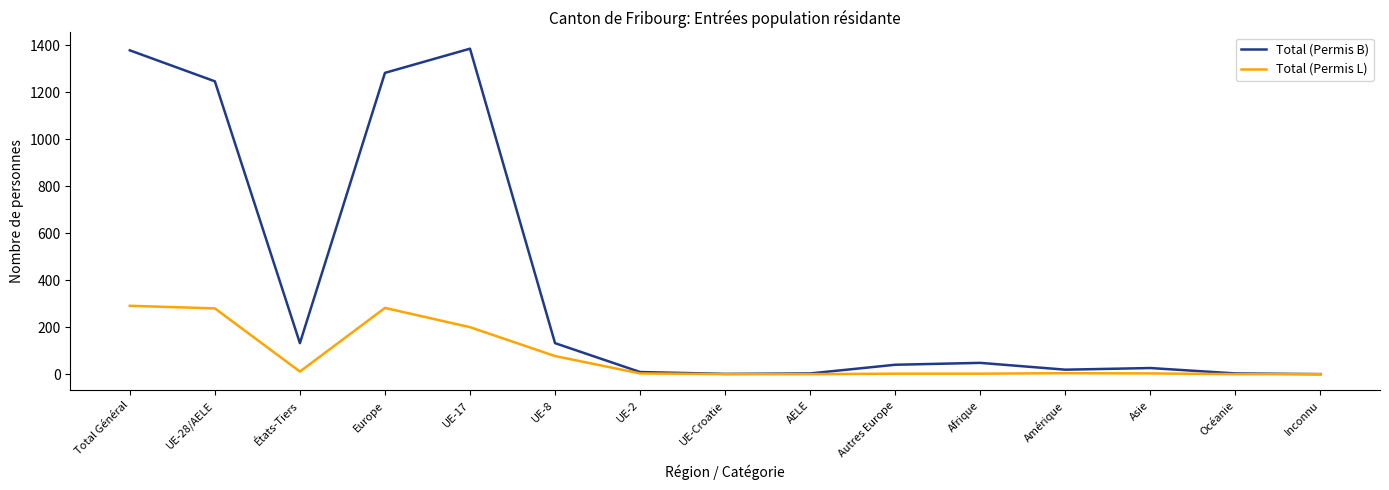

How many values in the Total (Permis L) series are below 3?

6